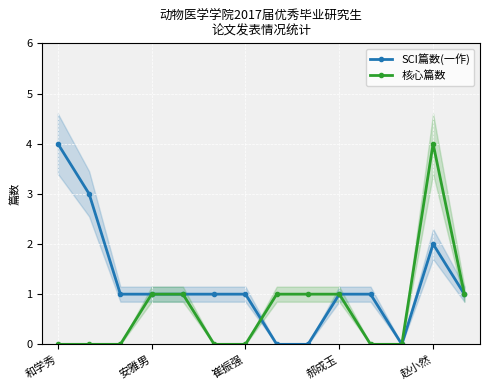

What is the maximum value shown in the chart?

4